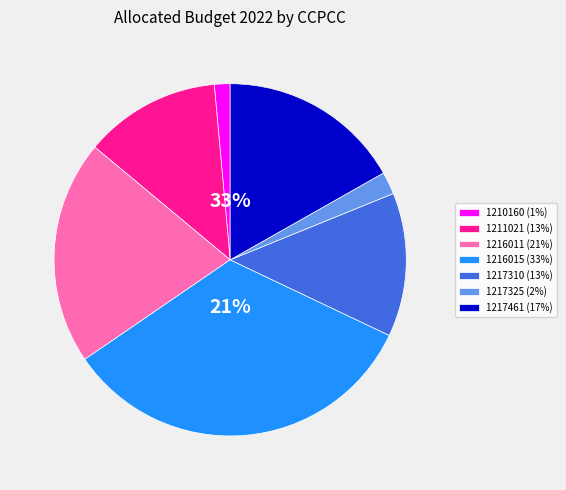

Combined, do 1217310 and 1216015 account for over 50%?

No